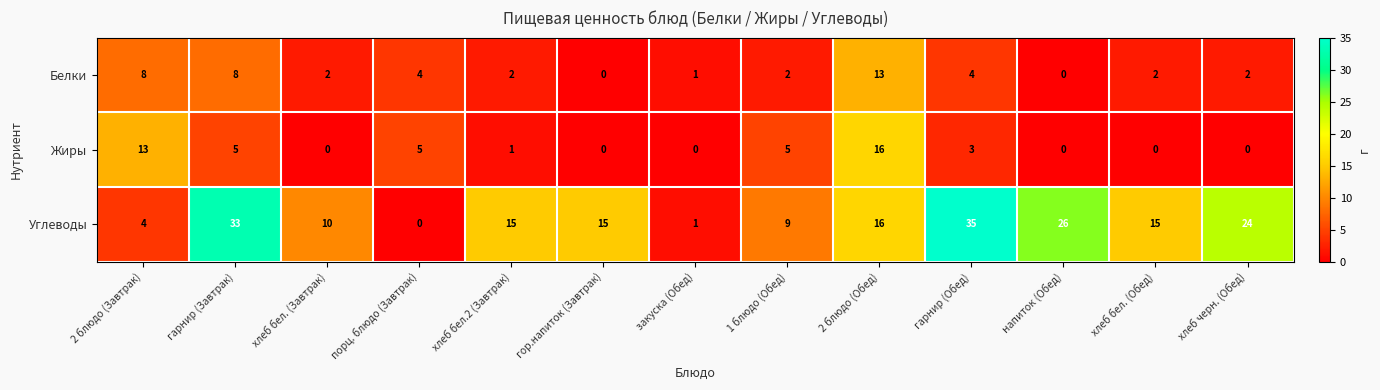

Which series changed the most between закуска (Обед) and напиток (Обед)?

Углеводы